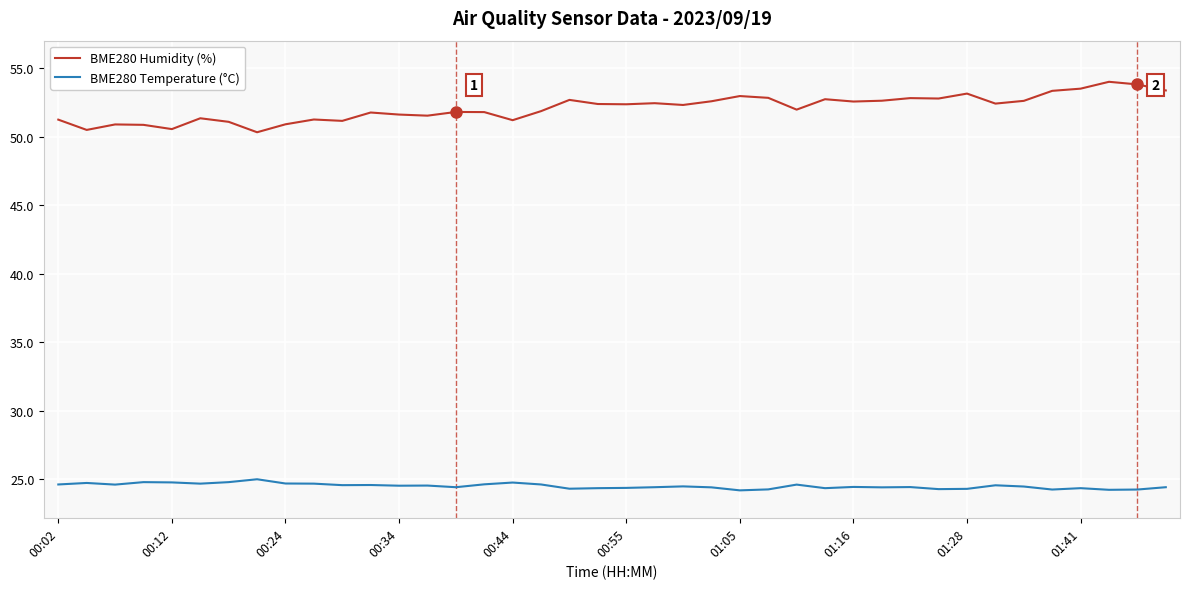

In BME280 Humidity (%), how many points are lower than both neighbors (excluding endpoints)?

12